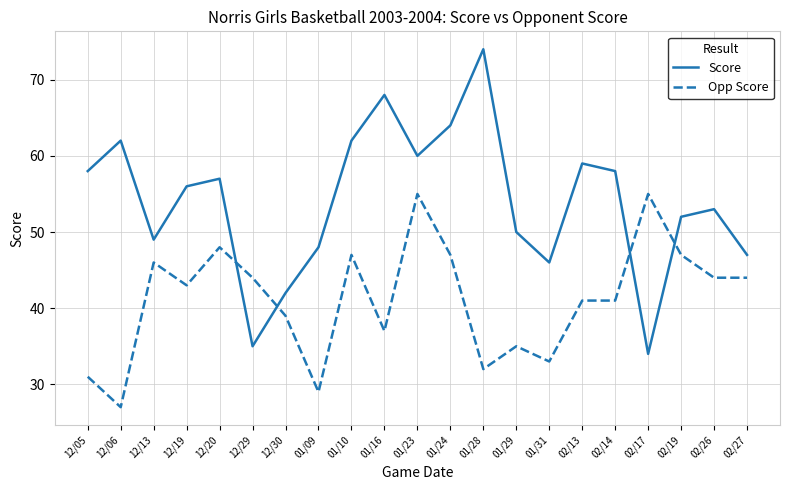

What is the total value across all series at 02/14?

99